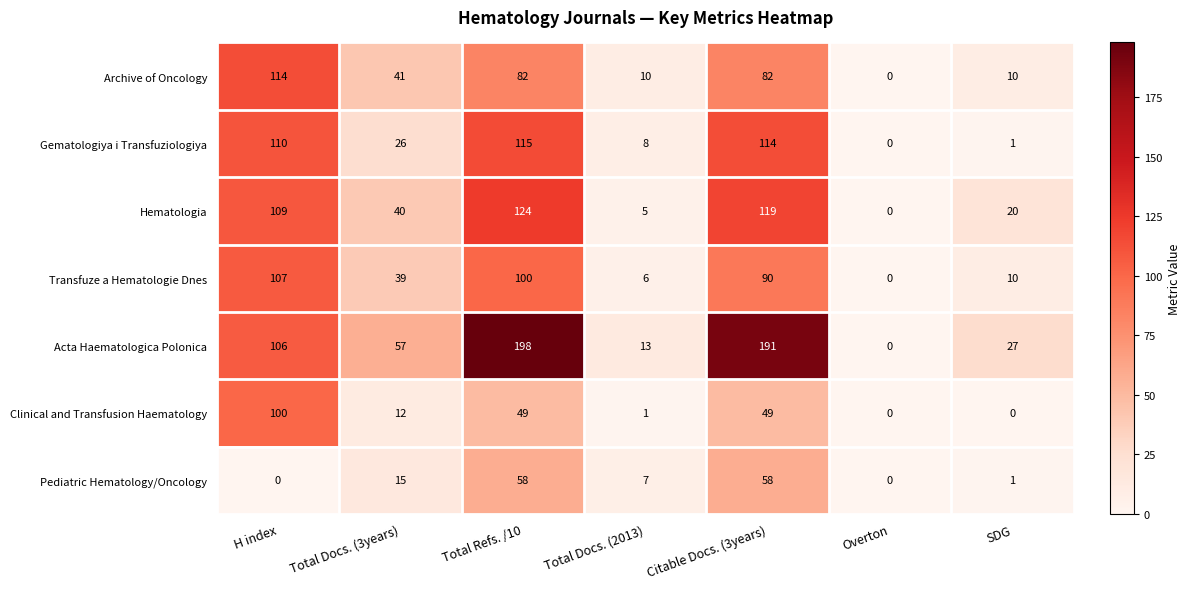

At which category is the sum across all series the highest?

Total Refs. /10